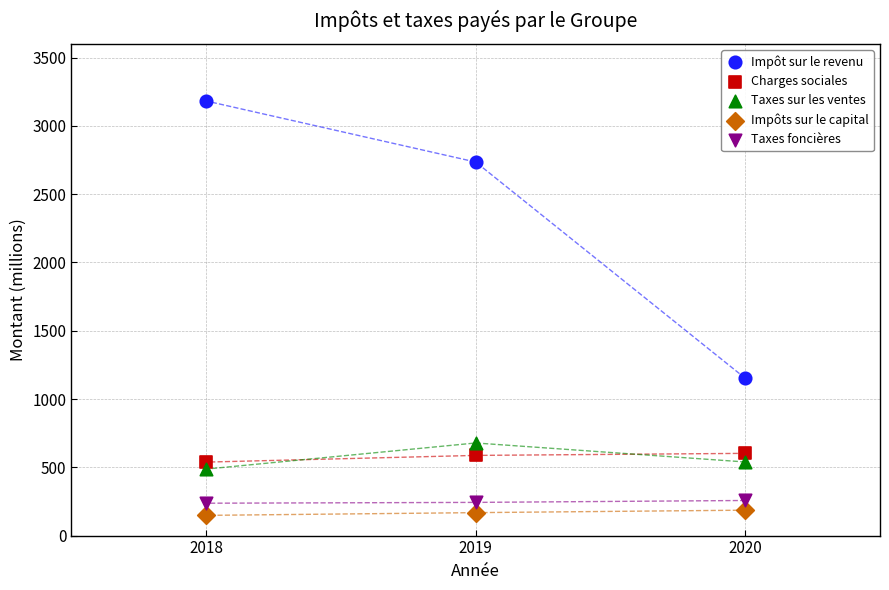

Across all data points, what is the range of Y values (max minus min)?

3034